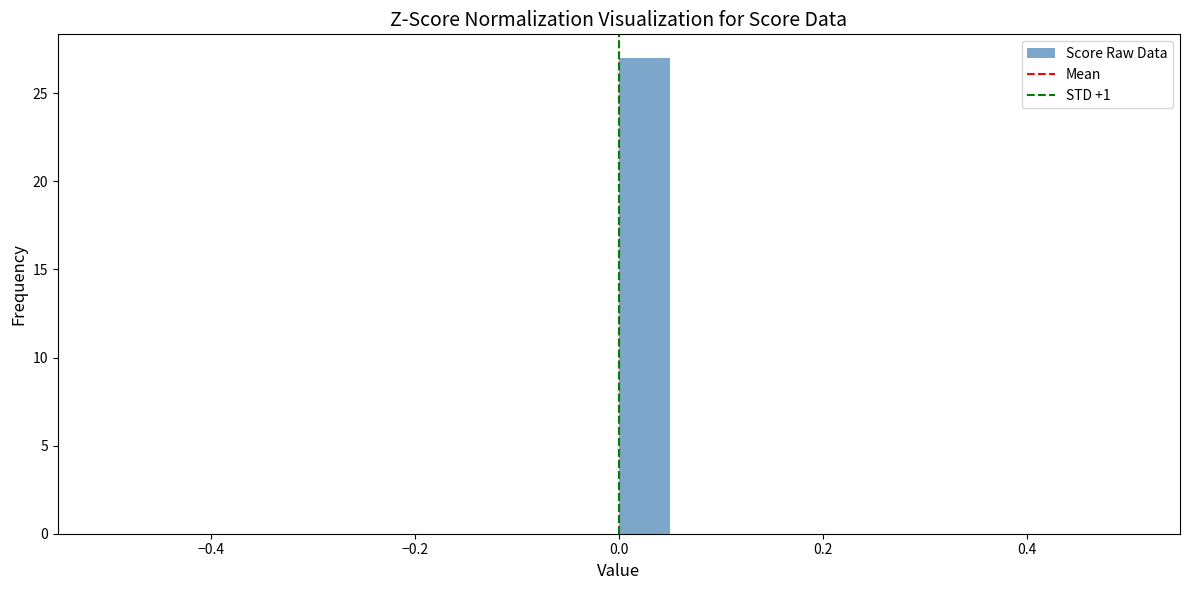

Read against the x-axis, roughly where is the centre of the tallest bar?

0.02